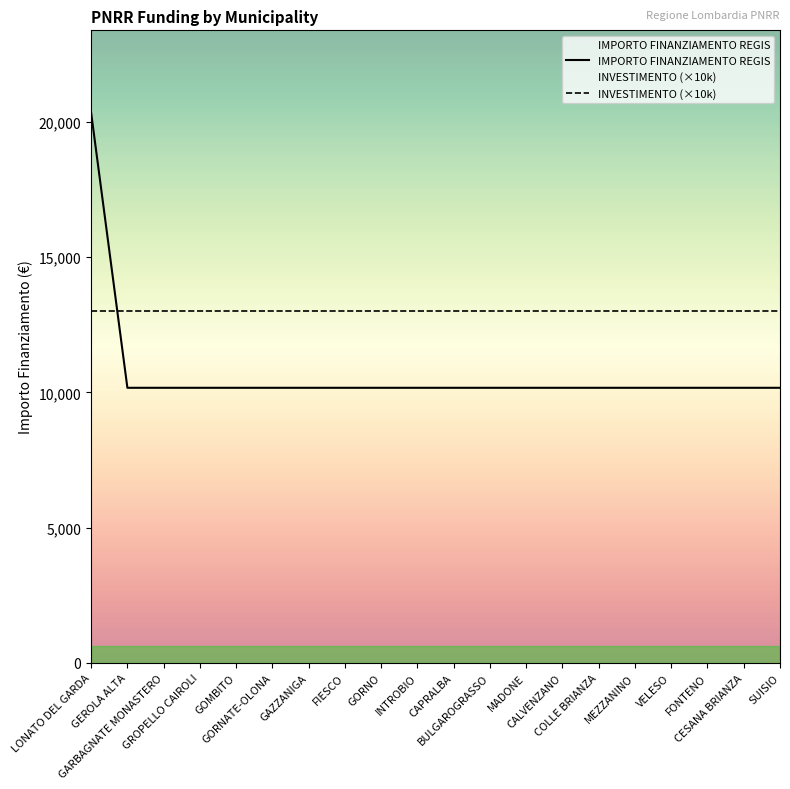

Is it true that the value at VELESO is 10172?

True